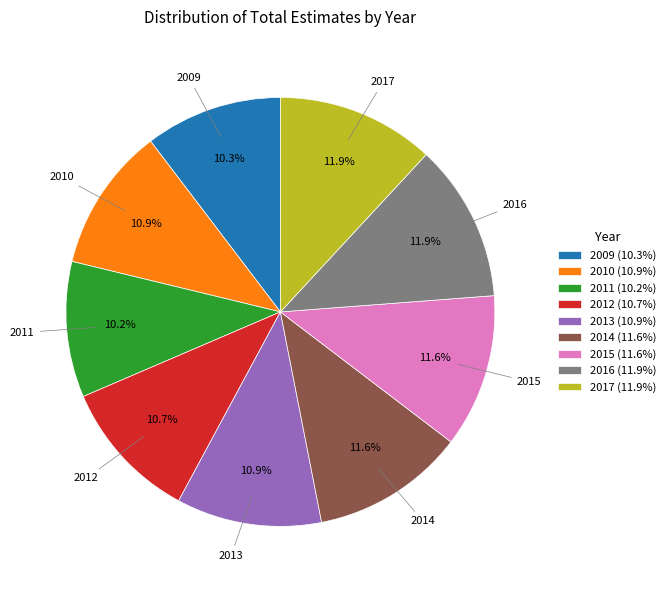

What is the total percentage of 2013 and 2010?

21.8%